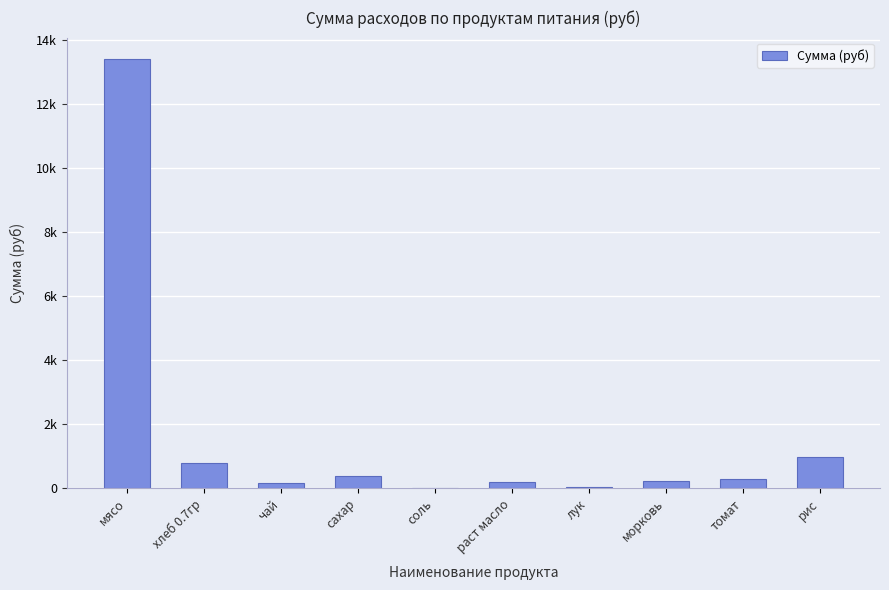

Are the bars horizontal?

No